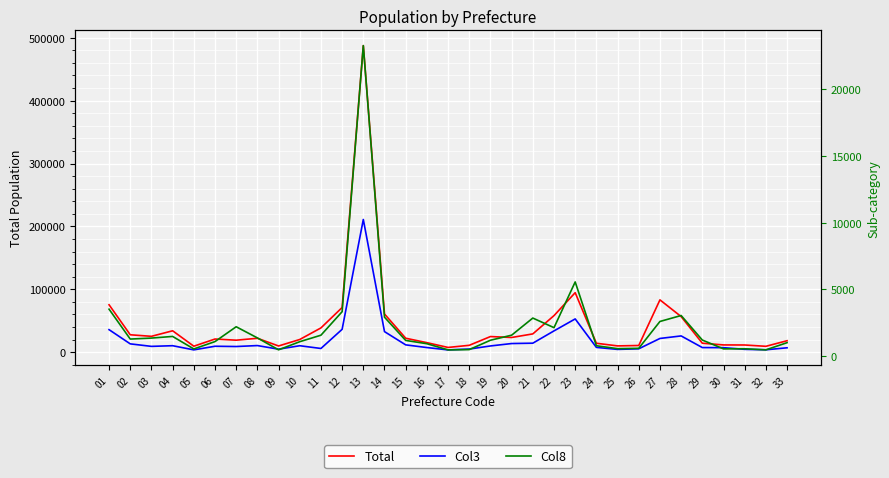

What is the difference between the Total values at 14 and 17?

53167